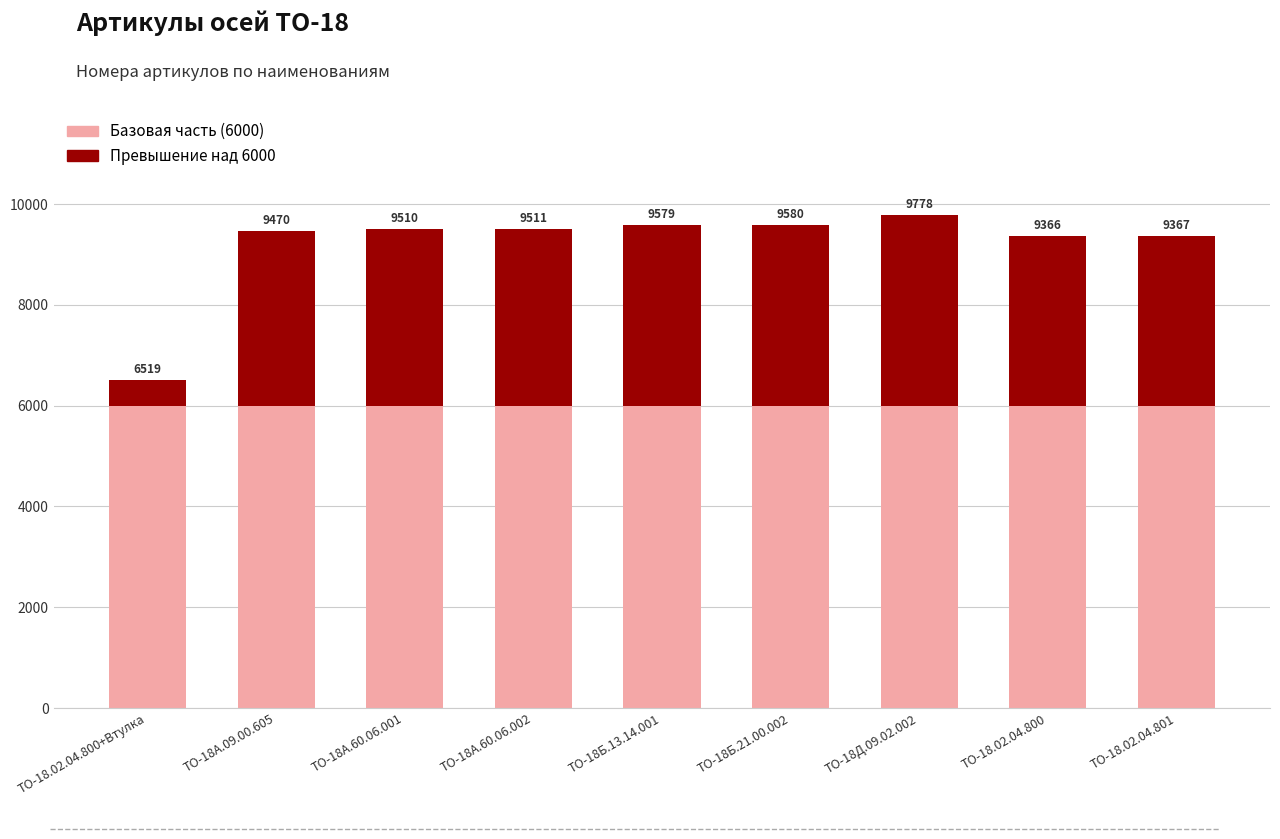

Does the chart contain any negative values?

No